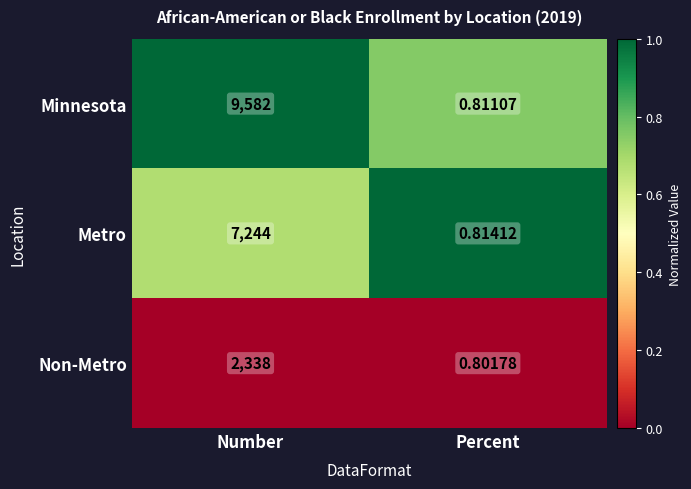

Is the value of Metro at Number greater than the value of Non-Metro at Number?

Yes